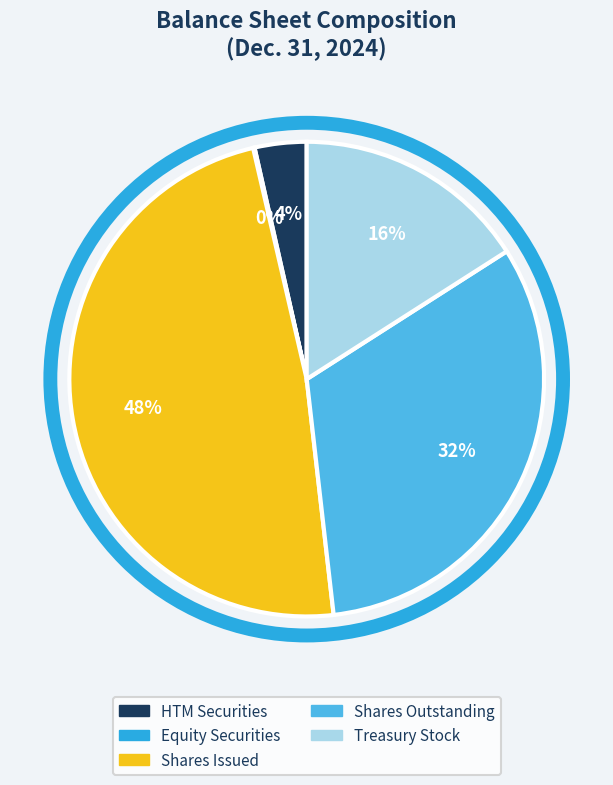

Count the number of slices in the pie.

5